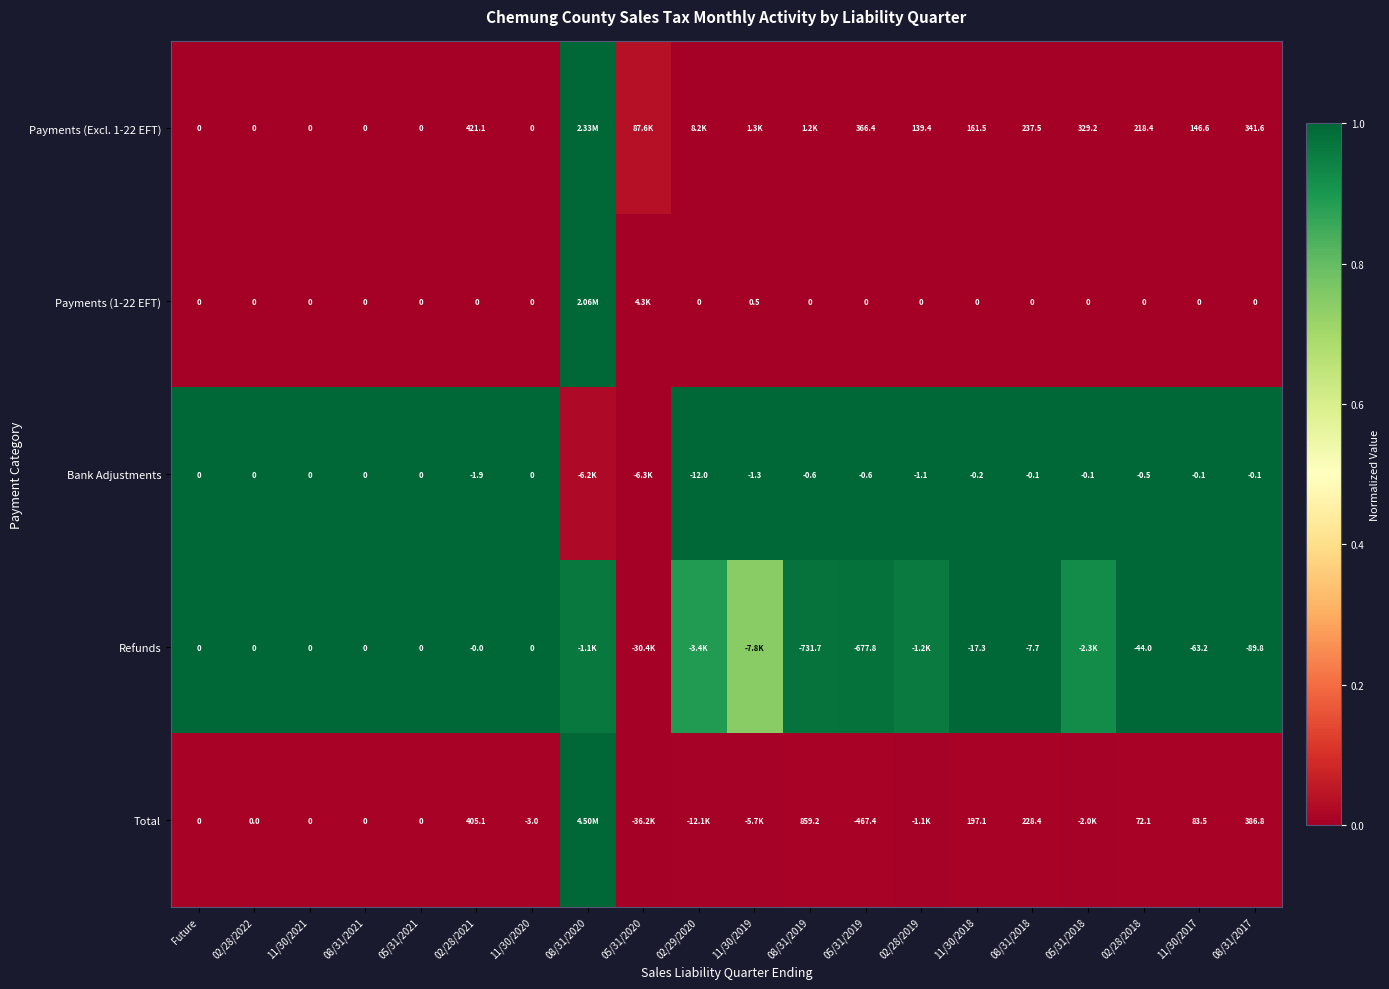

Is the value of Bank Adjustments at 08/31/2017 greater than the value of Payments (Excl. 1-22 EFT) at 05/31/2021?

No